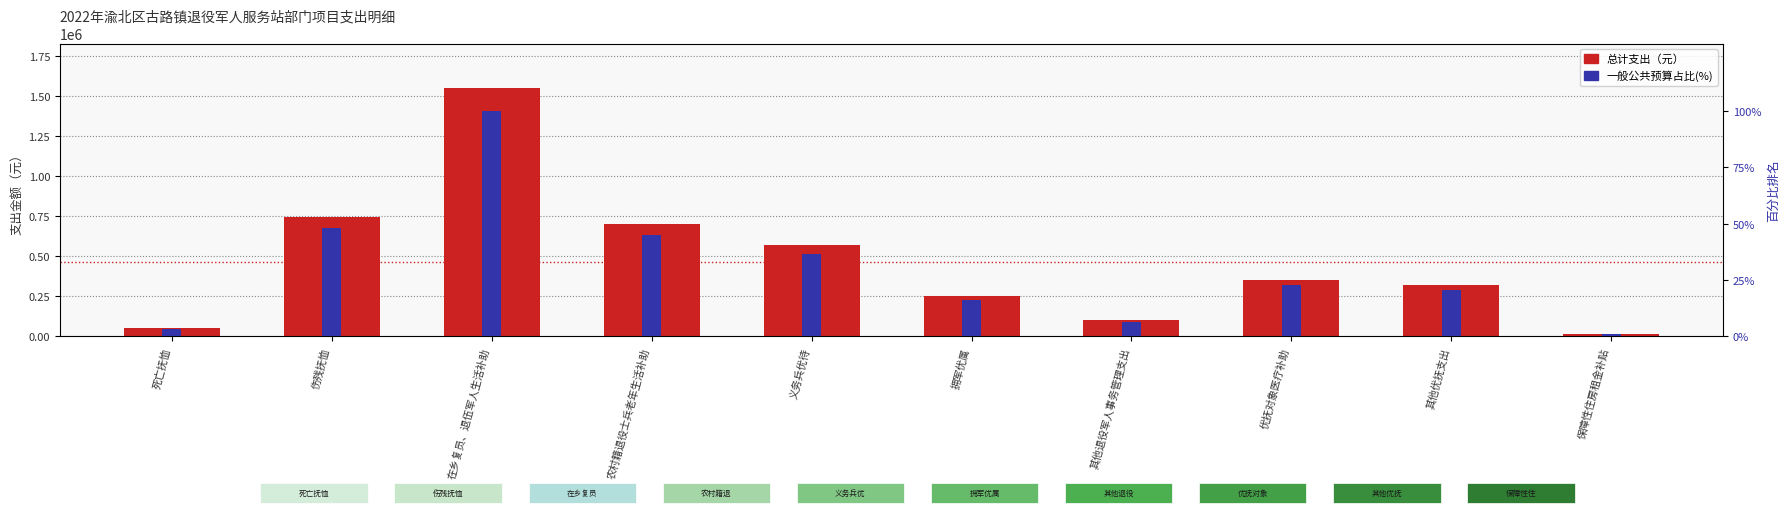

The 总计 series shows 250000.0 at 拥军优属. True or false?

True